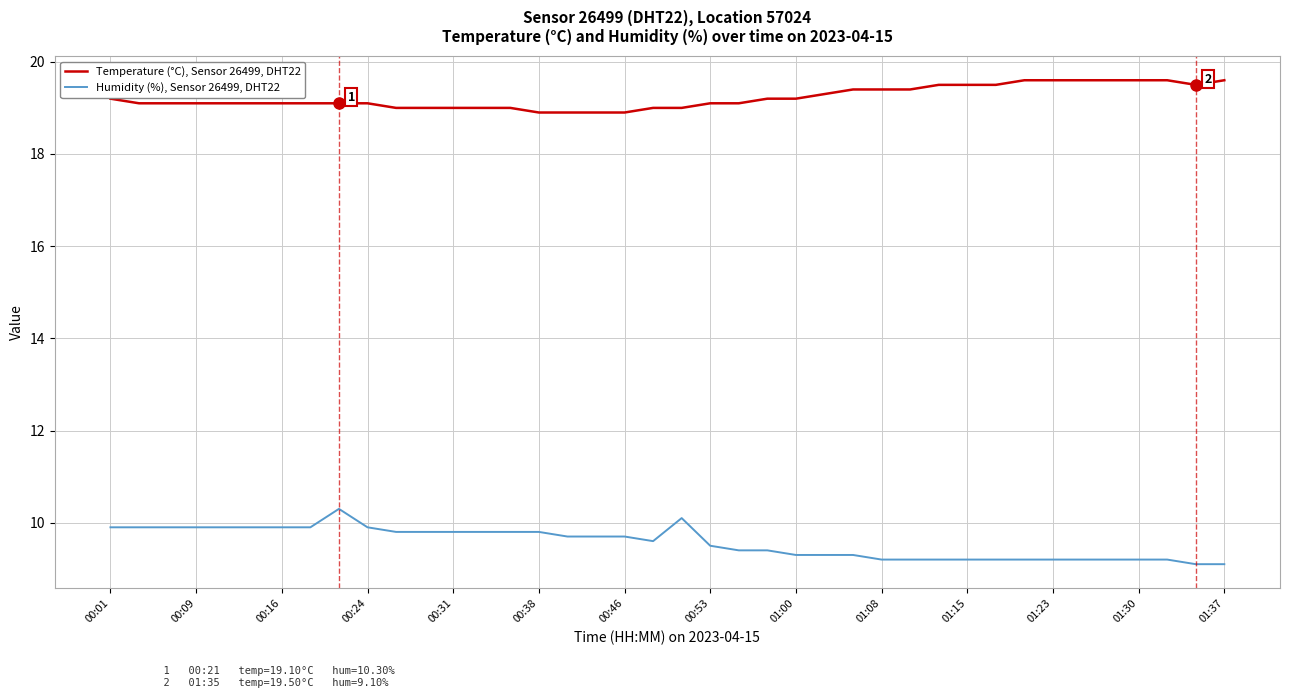

Rank the series by their maximum value, from highest to lowest.

Temperature (°C), Sensor 26499, DHT22, Humidity (%), Sensor 26499, DHT22